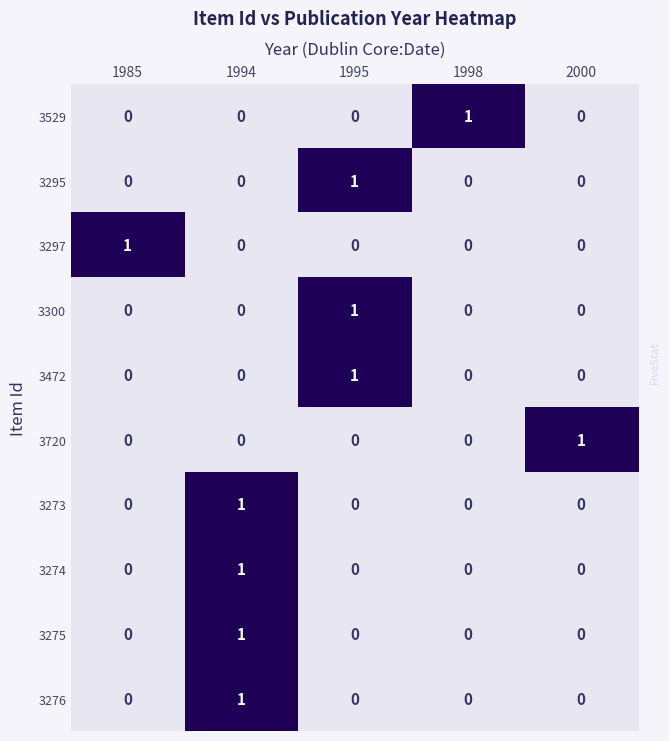

Count the 3275 values in the range 0 to 1.

5